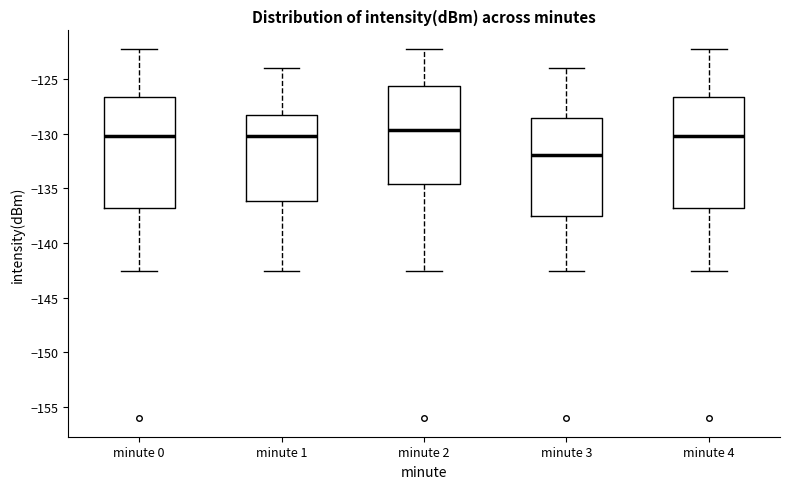

Reading left to right, read every box against the y-axis: the position of its median line, the range the box covers, and the ends of its whiskers. The values are not printed on the chart, so give them approximately, as read against the axis.

minute 0: median -130.0, box -137.0 to -126.5, whiskers -142.5 to -122.0
minute 1: median -130.0, box -136.0 to -128.5, whiskers -142.5 to -124.0
minute 2: median -129.5, box -134.5 to -125.5, whiskers -142.5 to -122.0
minute 3: median -132.0, box -137.5 to -128.5, whiskers -142.5 to -124.0
minute 4: median -130.0, box -137.0 to -126.5, whiskers -142.5 to -122.0